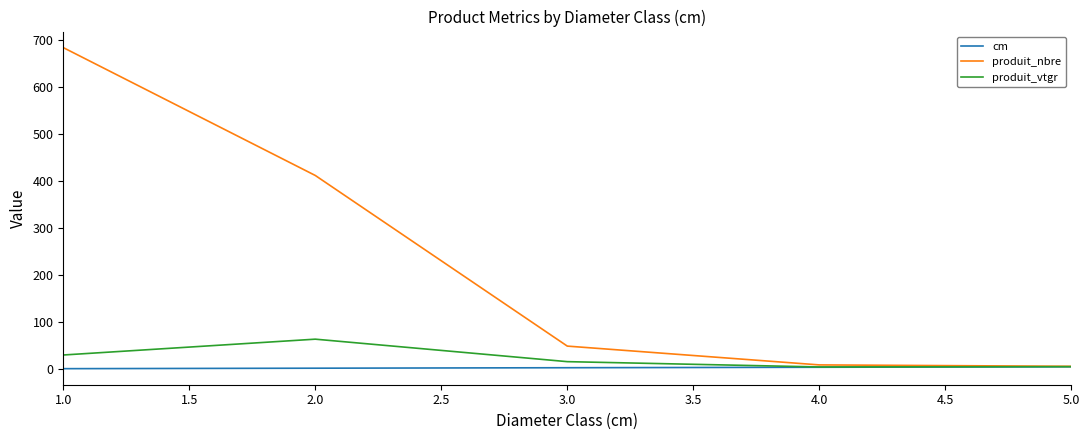

Does the chart display data point markers on the line(s)?

No